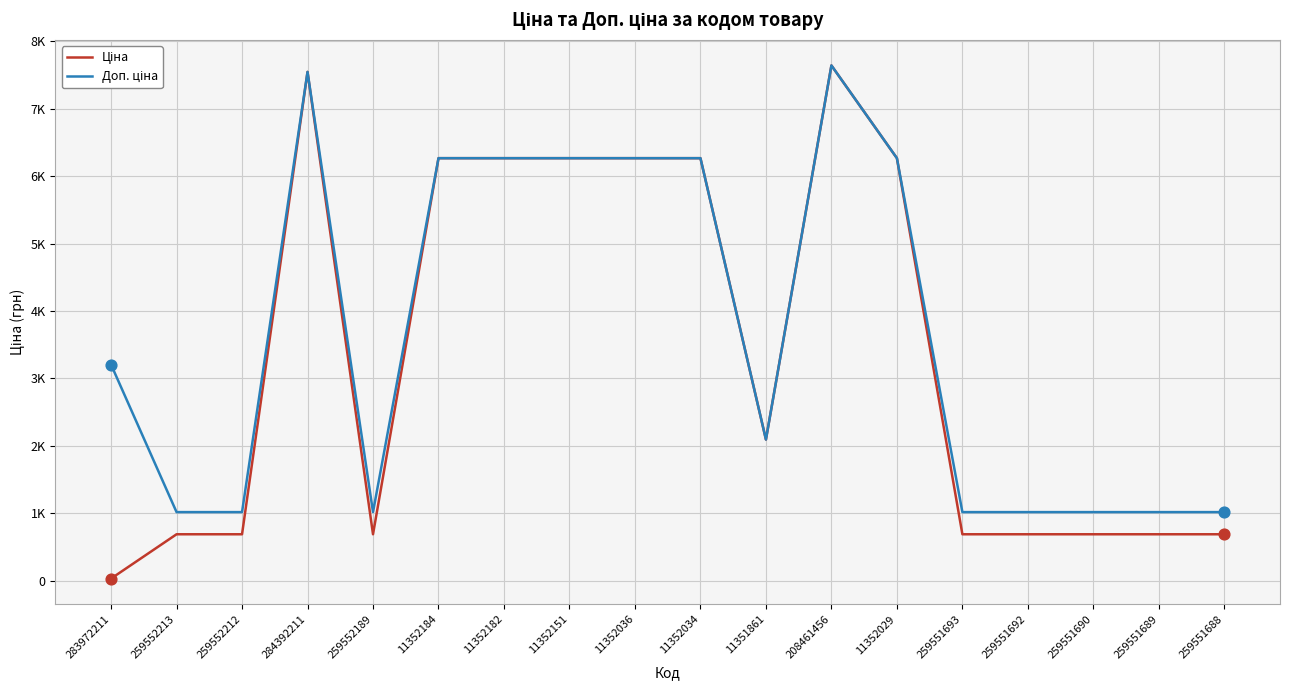

Does the chart have visible grid lines?

Yes